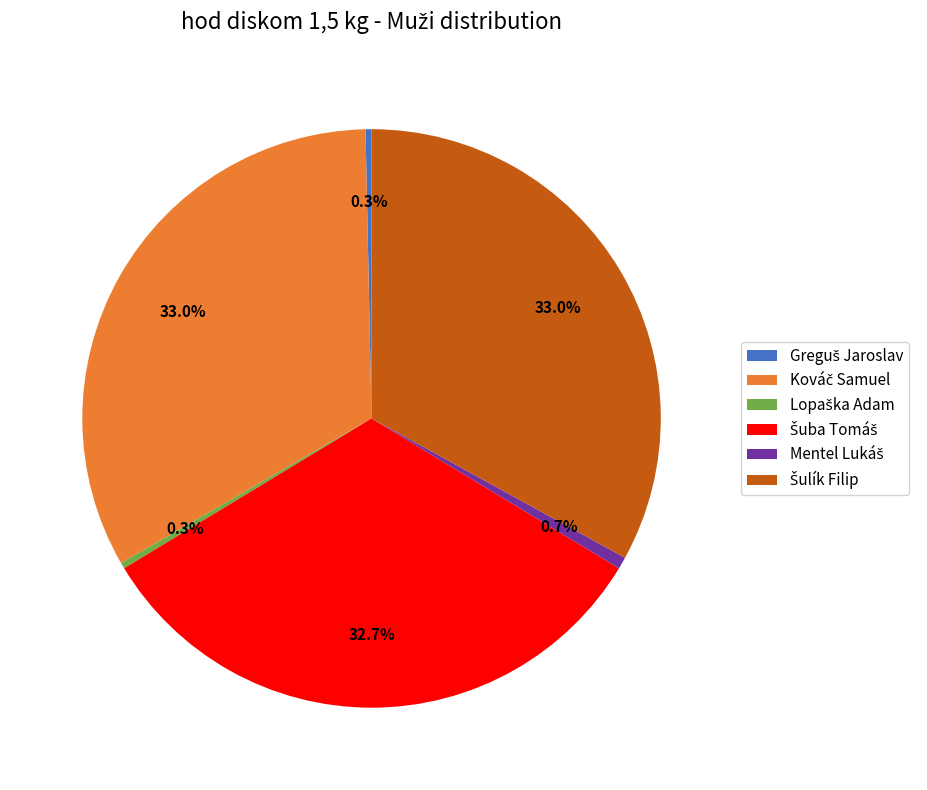

Is there a majority slice in this chart?

No